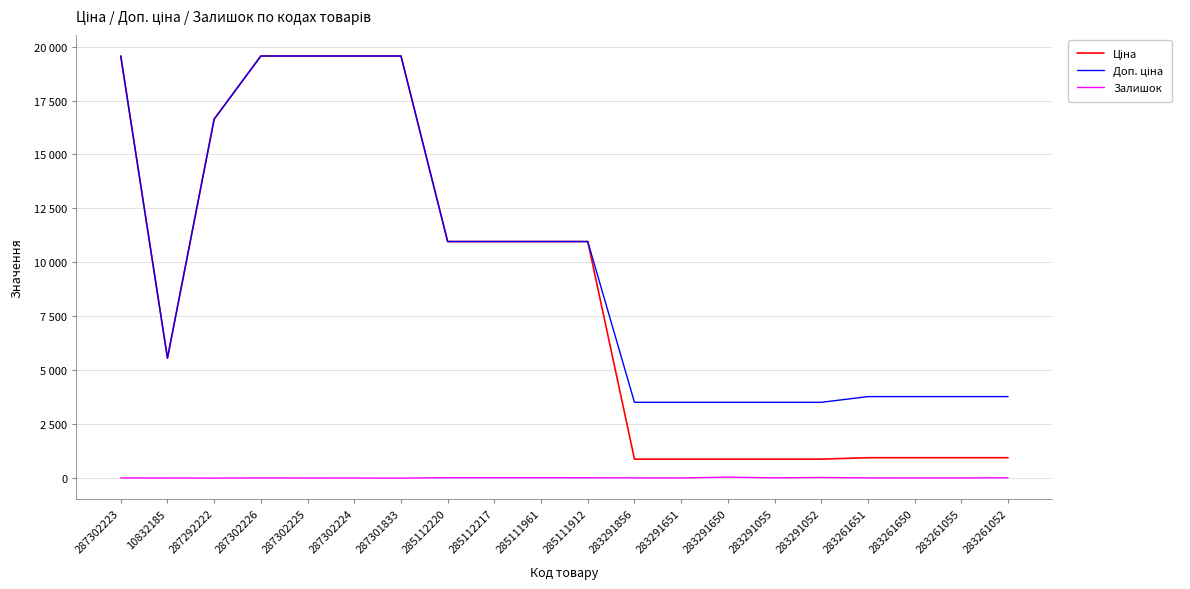

Reading left to right, list all the values displayed in this chart.

Ціна: 287302223=19564.9	10832185=5560.3	287292222=16636.8	287302226=19564.9	287302225=19564.9	287302224=19564.9	287301833=19564.9	285112220=10964.4	285112217=10964.4	285111961=10964.4	285111912=10964.4	283291856=878.0	283291651=878.0	283291650=878.0	283291055=878.0	283291052=878.0	283261651=944.2	283261650=944.2	283261055=944.2	283261052=944.2
Доп. ціна: 287302223=19564.9	10832185=5560.3	287292222=16636.8	287302226=19564.9	287302225=19564.9	287302224=19564.9	287301833=19564.9	285112220=10964.4	285112217=10964.4	285111961=10964.4	285111912=10964.4	283291856=3511.9	283291651=3511.9	283291650=3511.9	283291055=3511.9	283291052=3511.9	283261651=3777.0	283261650=3777.0	283261055=3777.0	283261052=3777.0
Залишок: 287302223=7.0	10832185=4.0	287292222=1.0	287302226=7.0	287302225=5.0	287302224=3.0	287301833=0.0	285112220=17.0	285112217=17.0	285111961=17.0	285111912=15.0	283291856=9.0	283291651=7.0	283291650=43.0	283291055=12.0	283291052=27.0	283261651=9.0	283261650=6.0	283261055=7.0	283261052=13.0